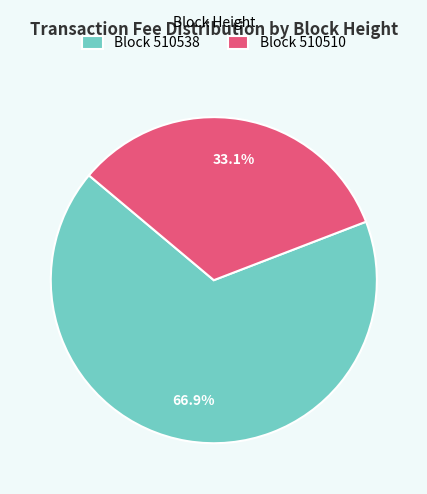

What is the majority slice?

Block 510538